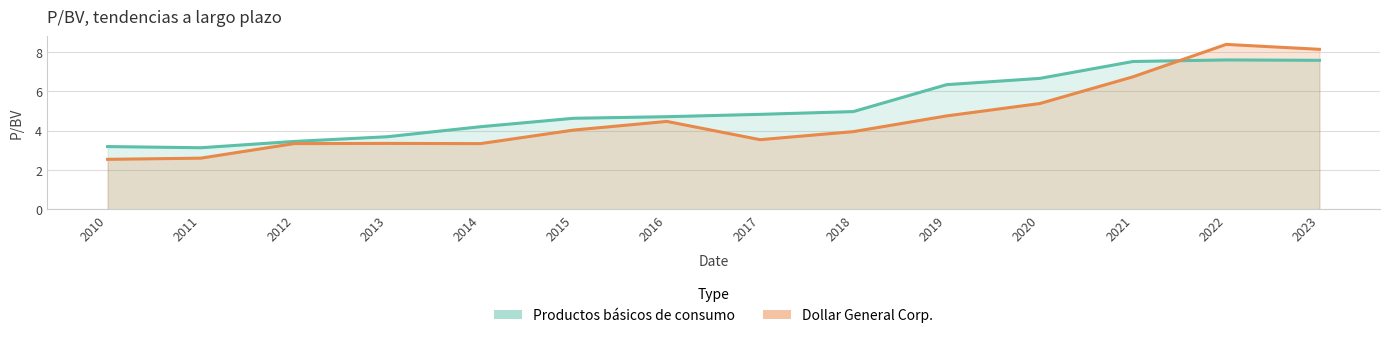

True or false: Productos básicos de consumo and Dollar General Corp. cross at least once.

True